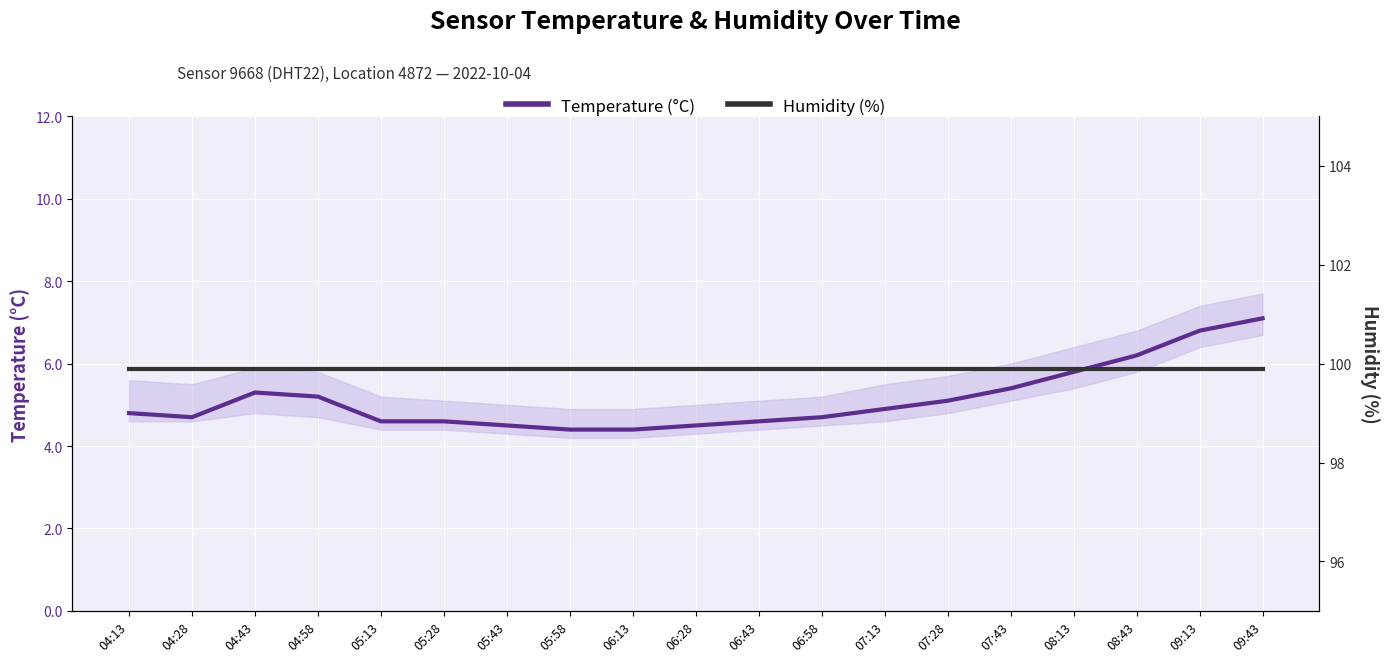

What is the total value across all series at 06:13?

104.3